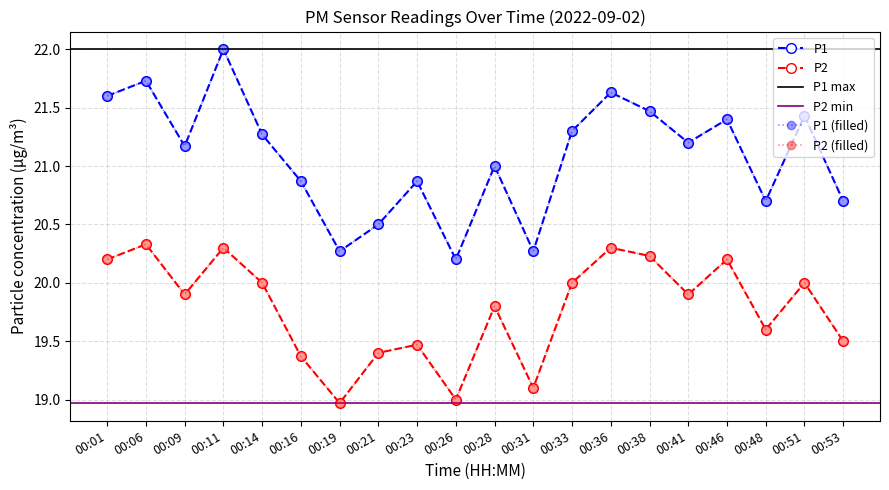

At how many categories does at least one series exceed 20?

20